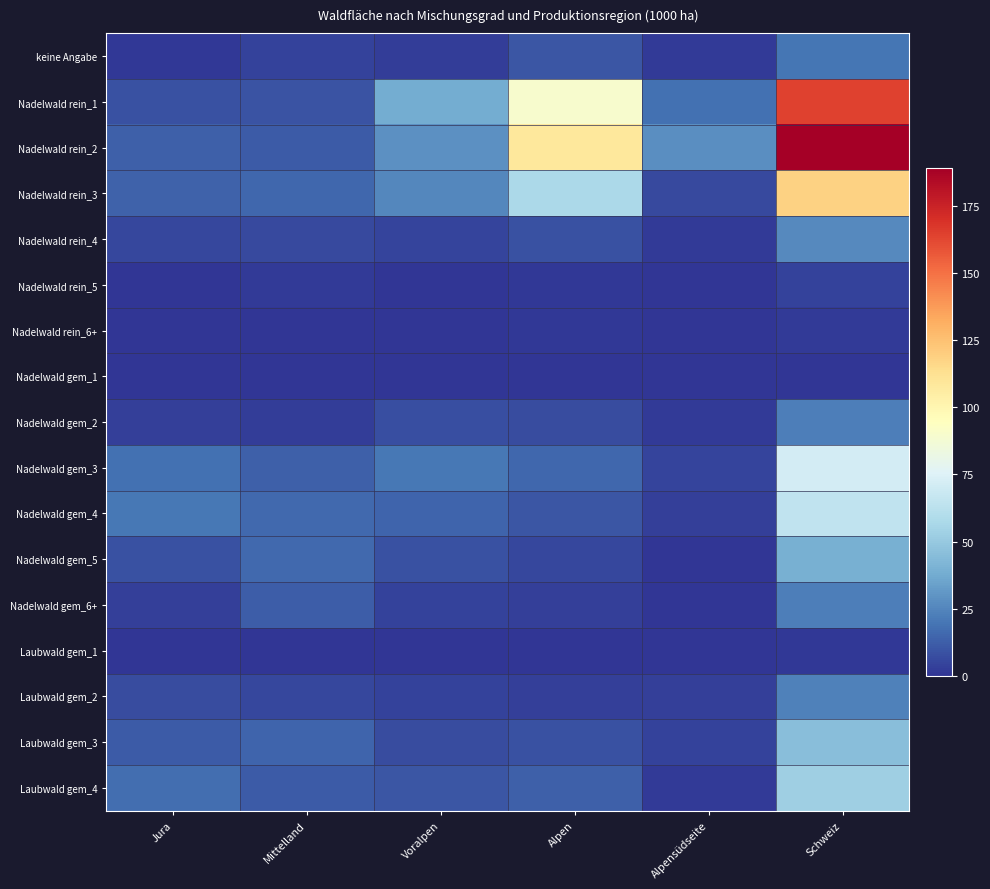

At Alpensüdseite, list the series in order from smallest to largest.

Nadelwald rein_6+, Nadelwald gem_1, Nadelwald gem_6+, Nadelwald rein_5, Nadelwald gem_5, Laubwald gem_1, Laubwald gem_4, keine Angabe, Nadelwald rein_4, Nadelwald gem_2, Nadelwald gem_4, Laubwald gem_2, Laubwald gem_3, Nadelwald gem_3, Nadelwald rein_3, Nadelwald rein_1, Nadelwald rein_2